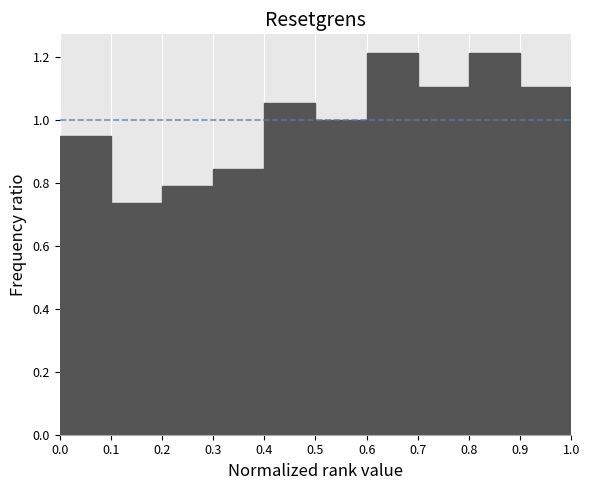

What is the height of the bar covering 0.5 to 0.6 on the x-axis? The values are not printed on the chart, so give them approximately, as read against the axis.

1.00